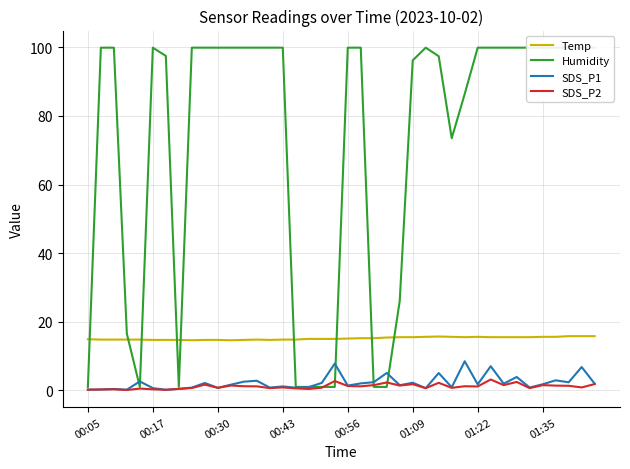

In SDS_P2, how many points are lower than both neighbors (excluding endpoints)?

13